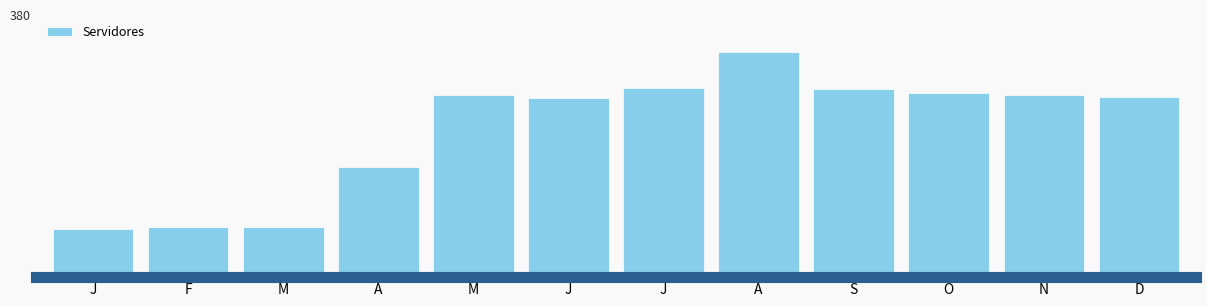

What is the sum of all values?

3322